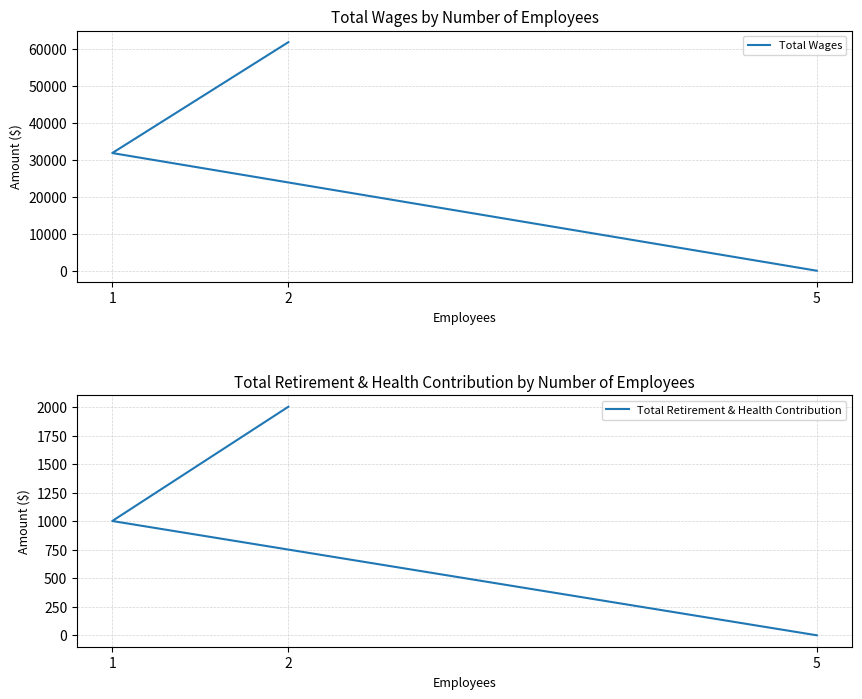

What is the maximum value for Total Wages?

61909